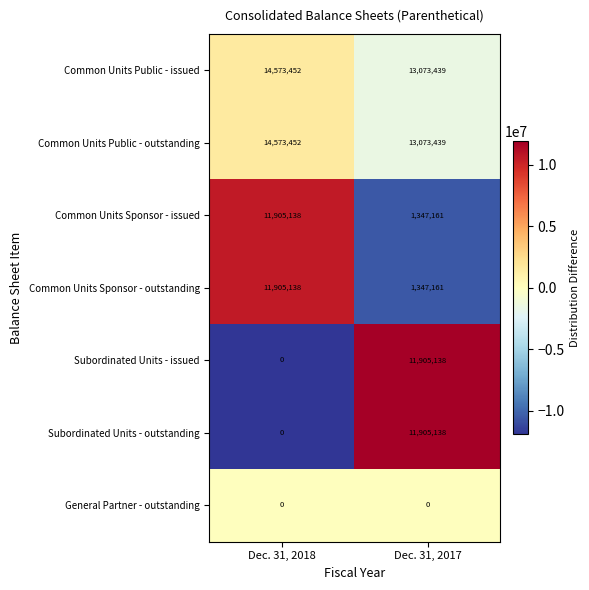

Is it true that Subordinated Units - outstanding equals 3650186 at Dec. 31, 2018?

False